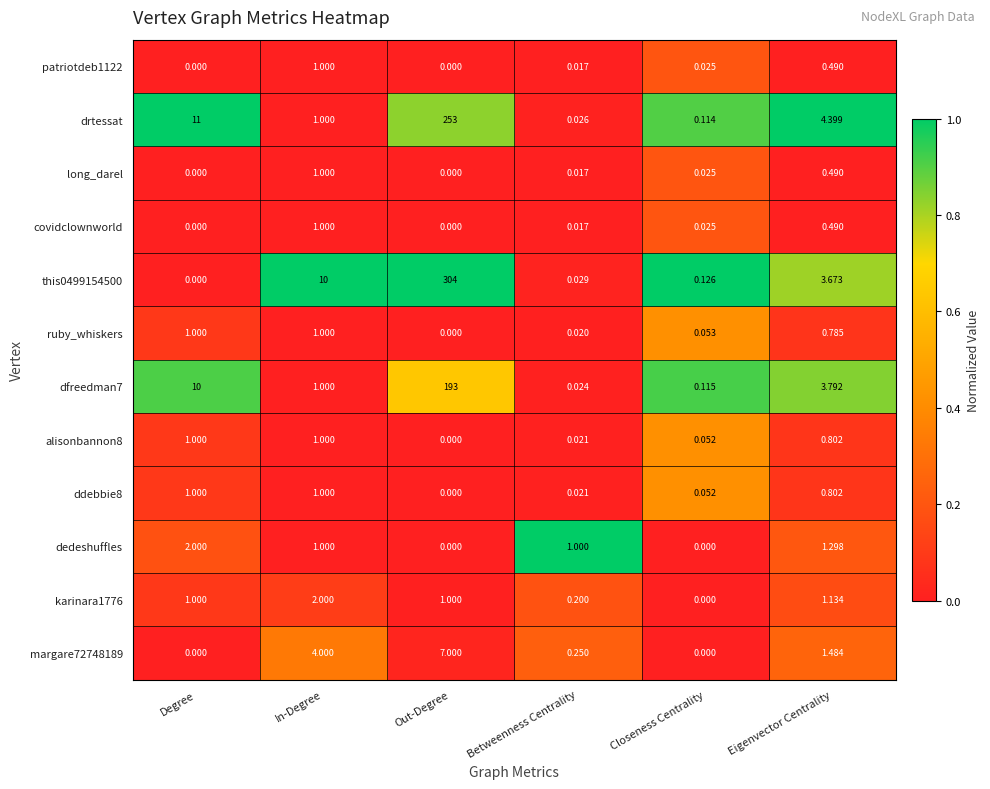

Is the value of covidclownworld at Closeness Centrality greater than the value of dfreedman7 at Eigenvector Centrality?

No